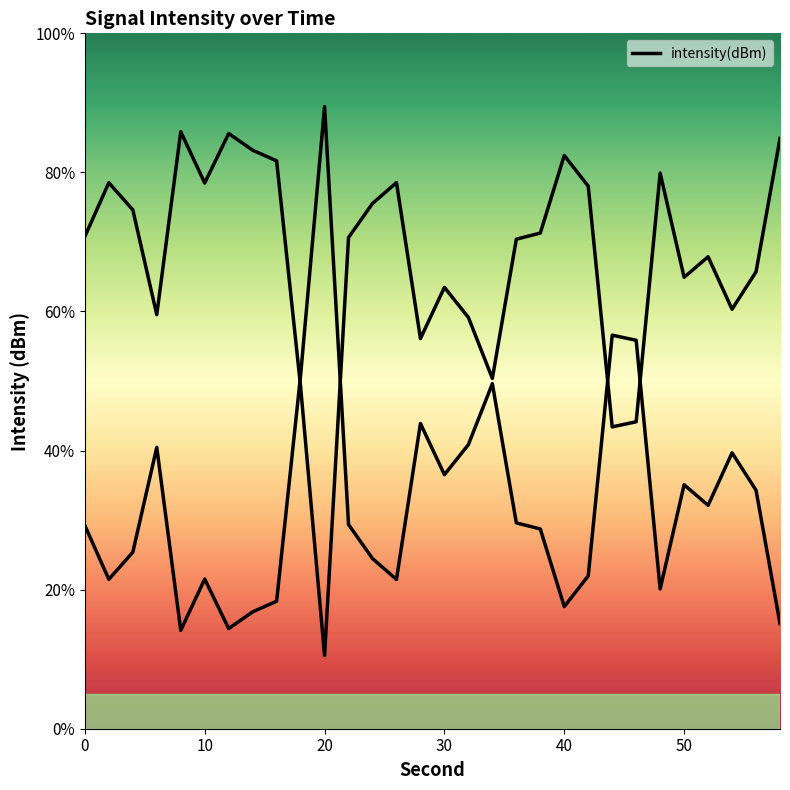

The chart shows a value of 20.3 at 56. True or false?

False